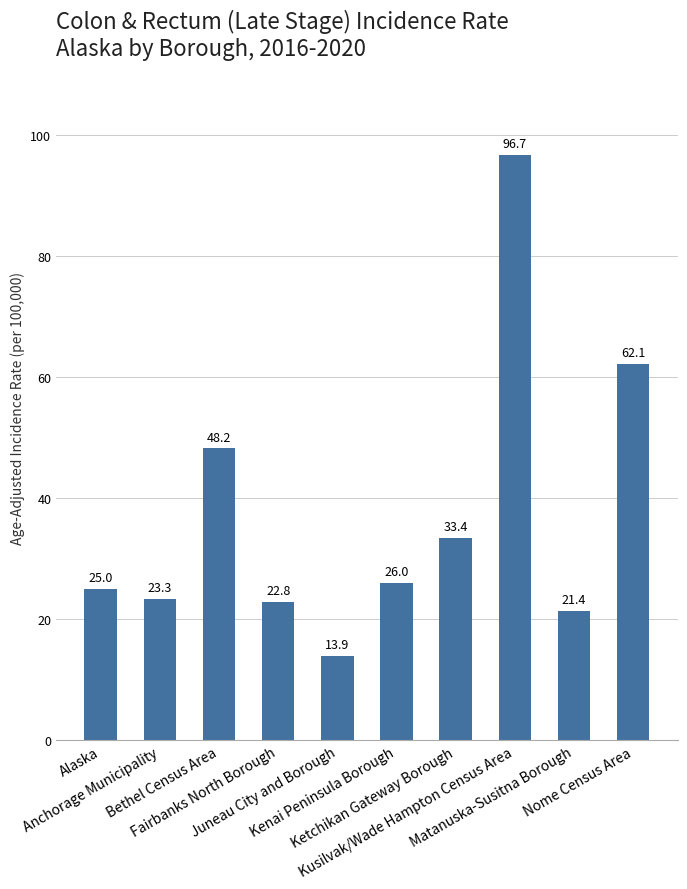

True or false: the data shows 27.5 at Bethel Census Area.

False